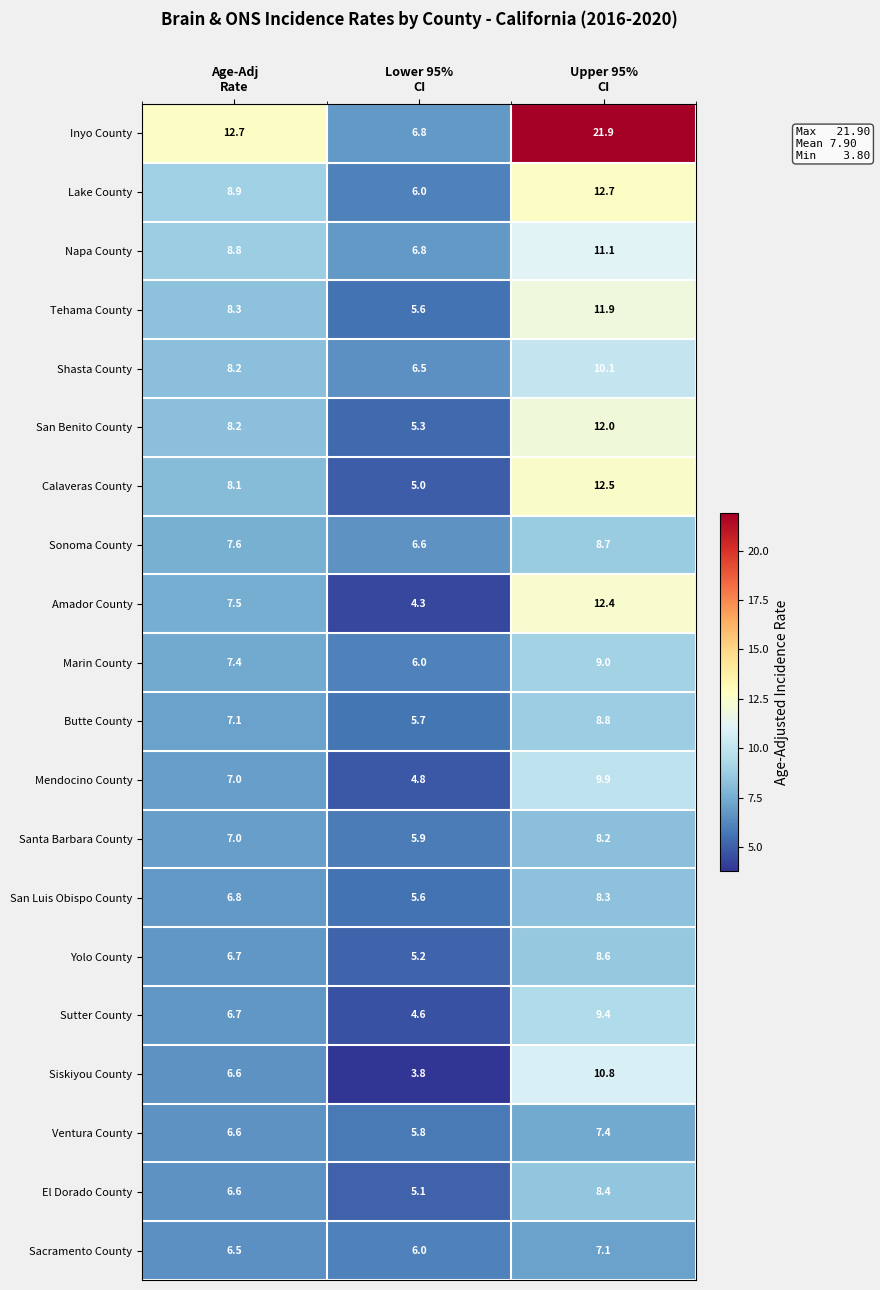

Which series has the largest total across all categories?

Inyo County